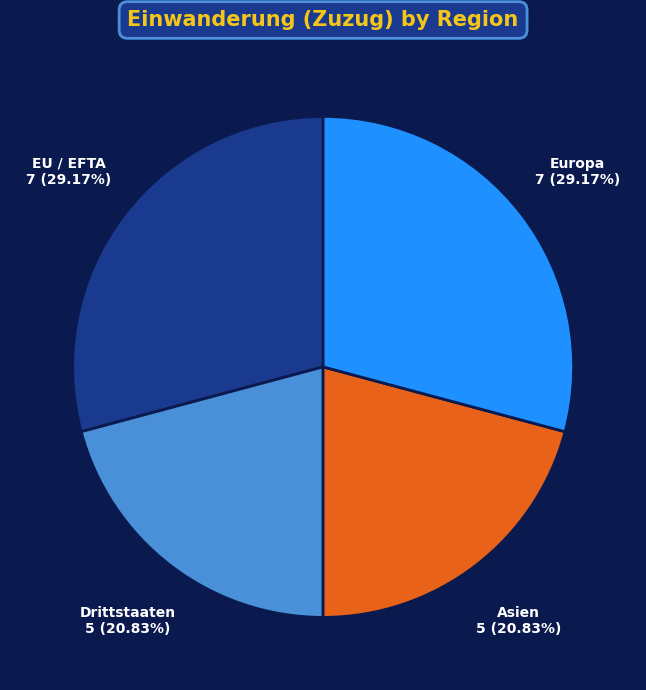

Is Asien the majority of the pie?

No